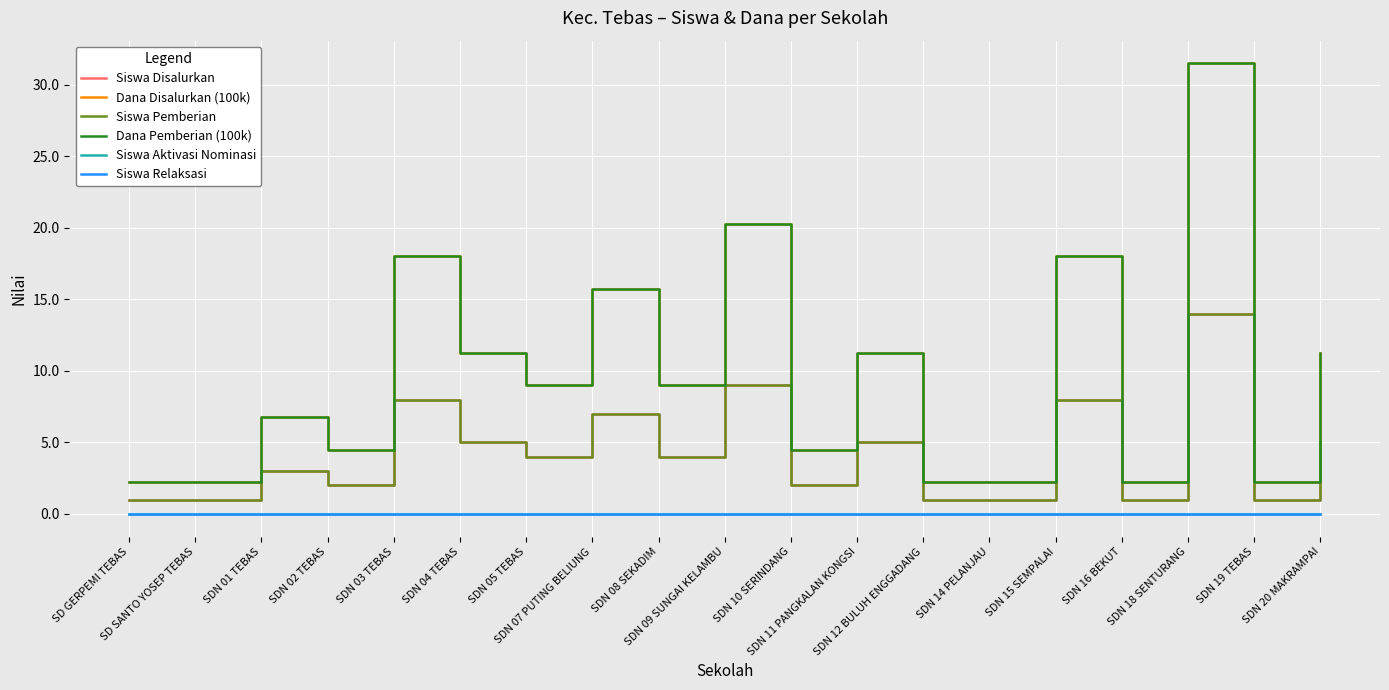

Does the chart have visible grid lines?

Yes